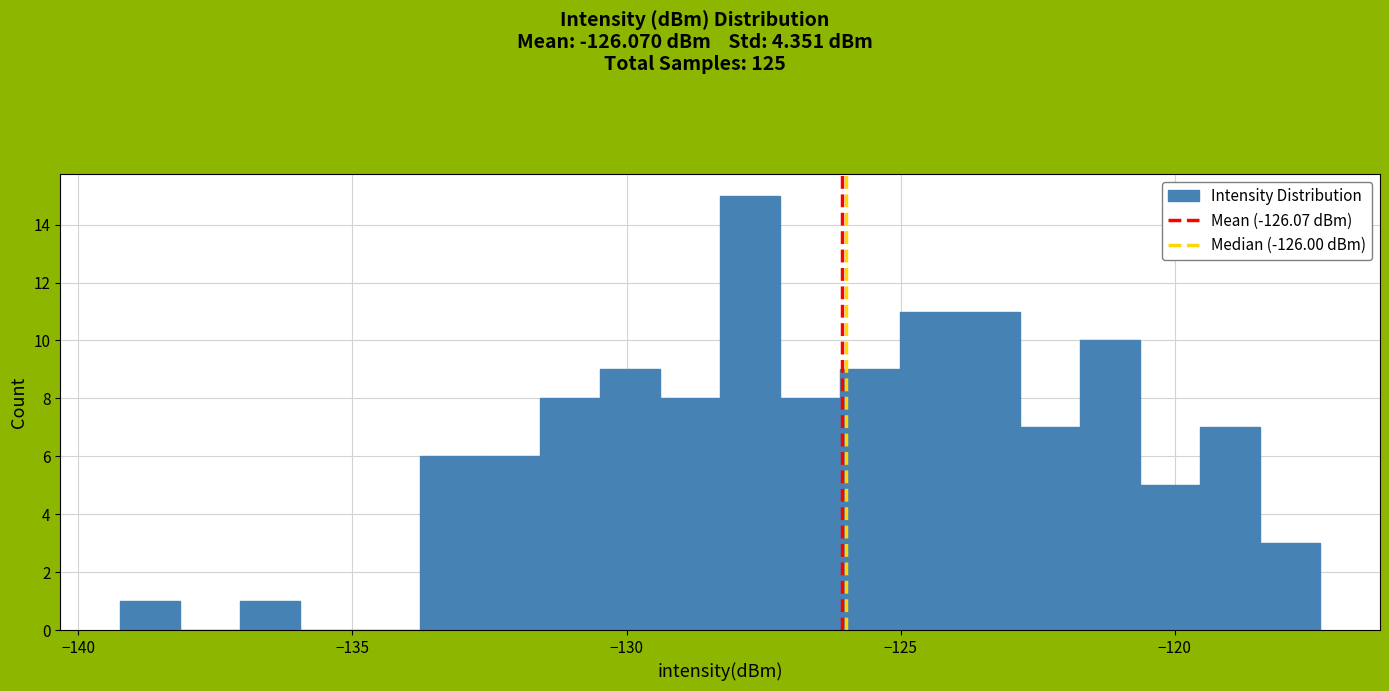

Around what value on the x-axis is the tallest bar? Give the approximate position of its centre, as read against the axis.

-127.5